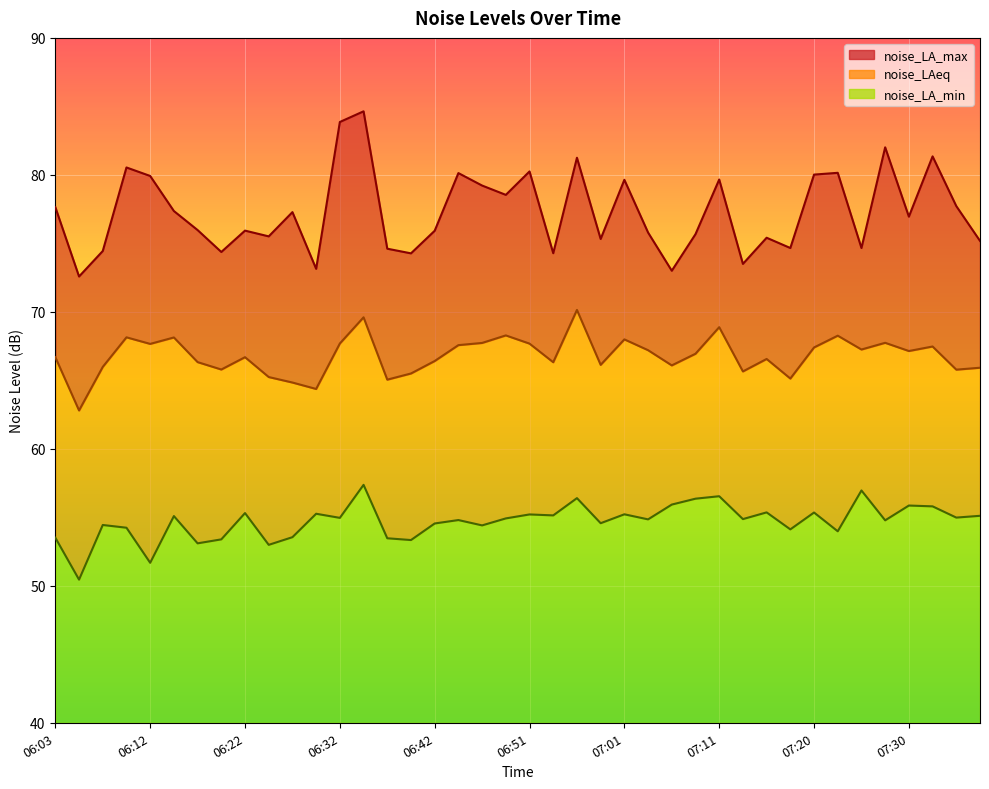

Which series has the widest spread of values?

noise_LA_max